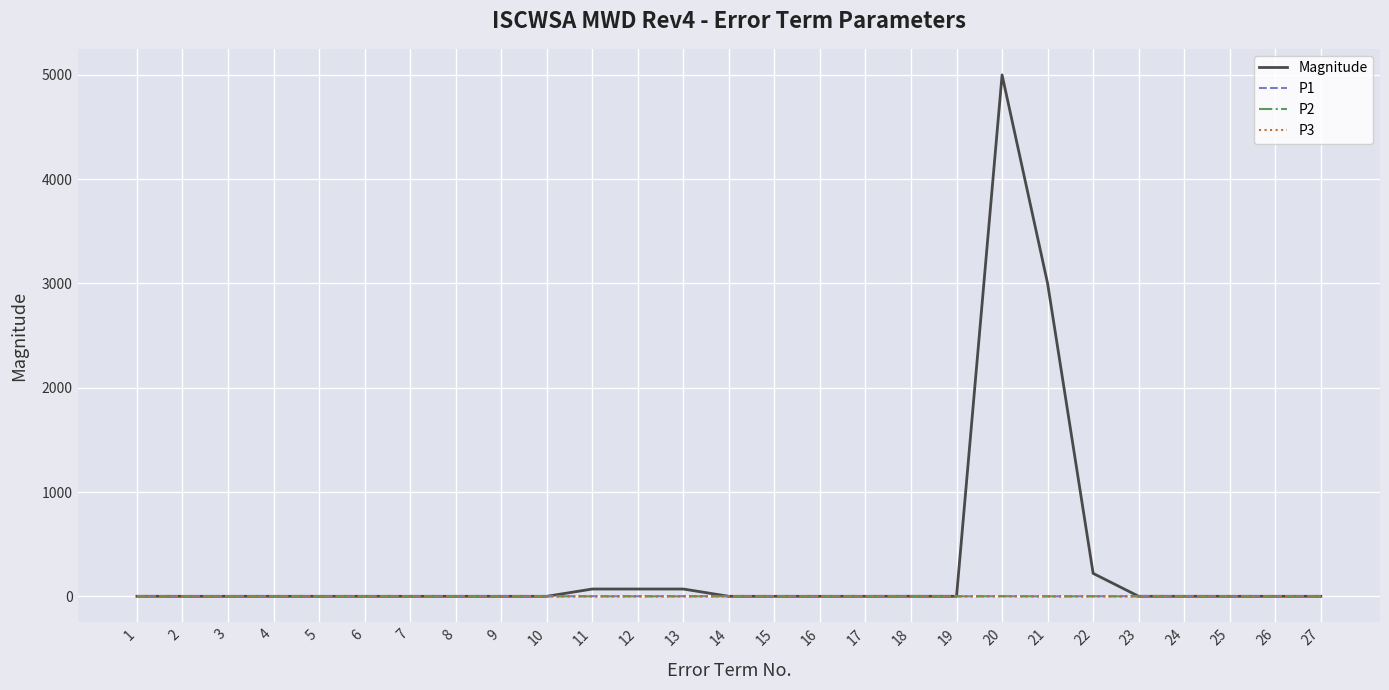

The value of P3 at 16 is 0.0. True or false?

True